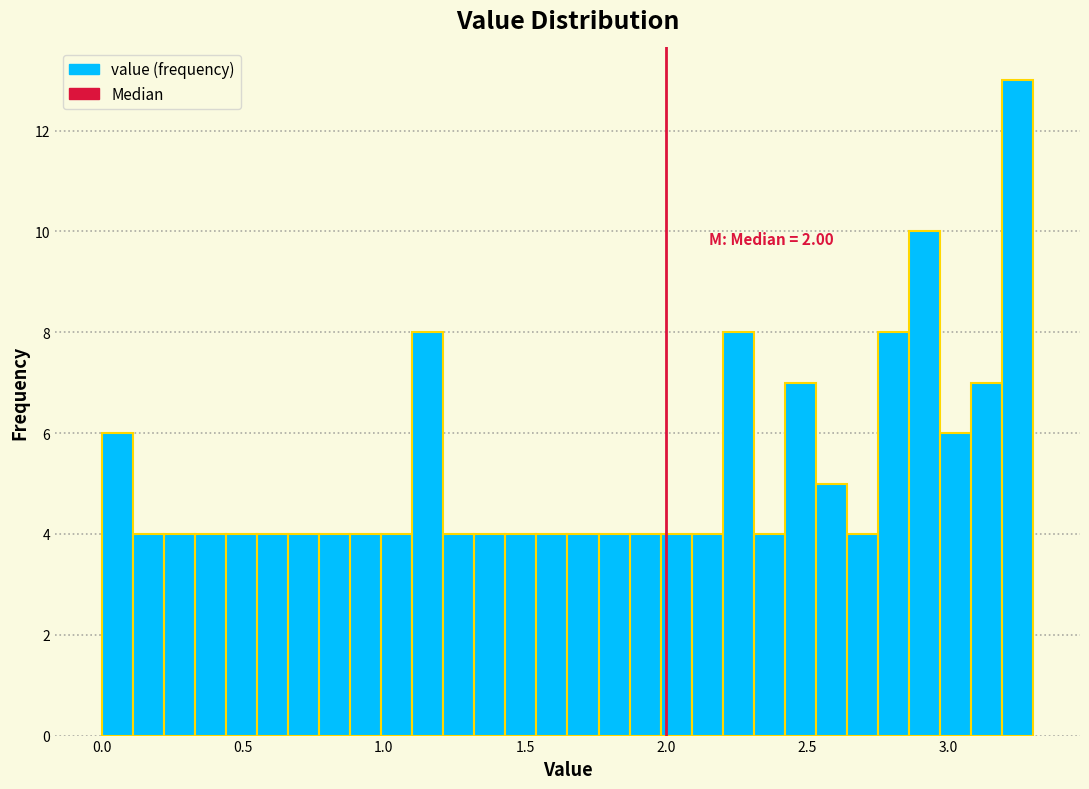

Read against the x-axis, roughly where is the centre of the tallest bar?

3.25